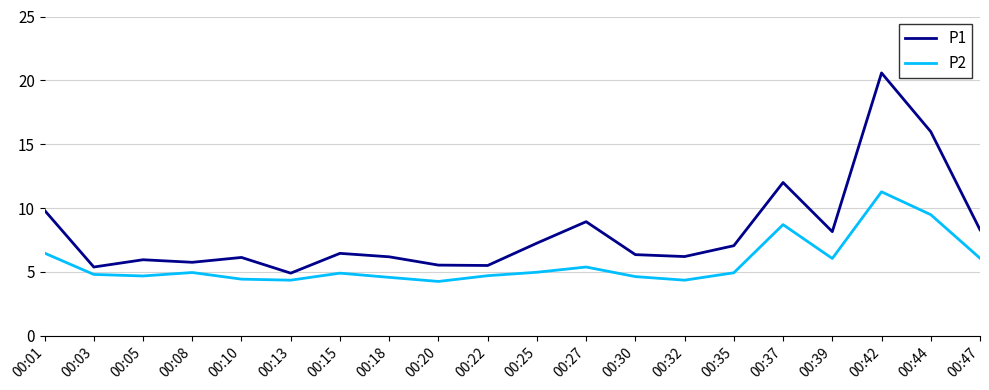

What are all the series names shown in the legend?

P1, P2